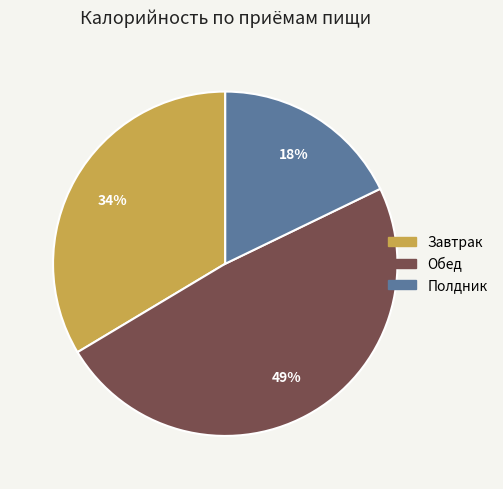

Does Полдник represent more than half of the total?

No